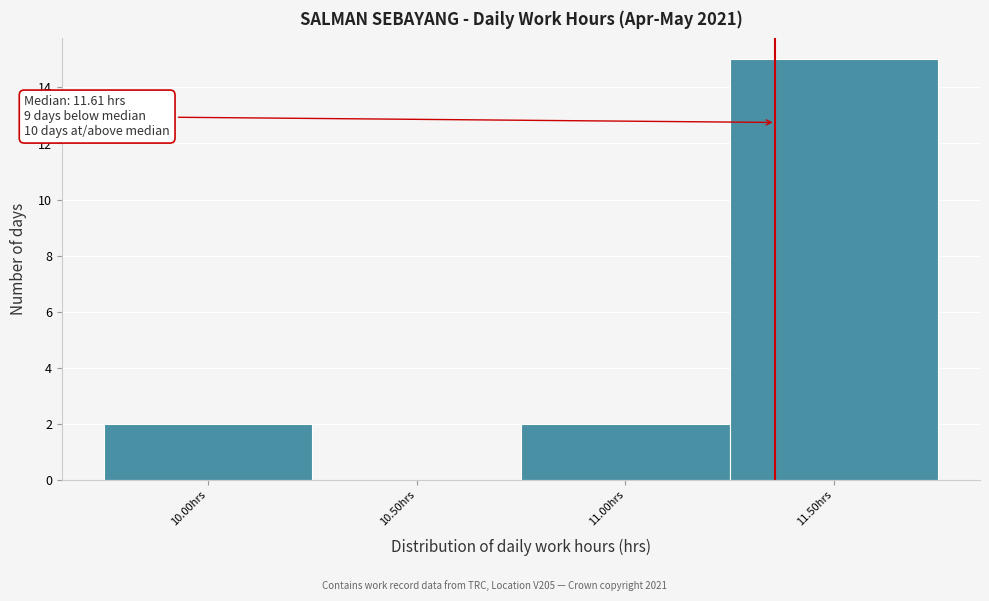

Reading left to right, transcribe all the data shown in this chart.

10.00hrs=2	10.50hrs=0	11.00hrs=2	11.50hrs=15